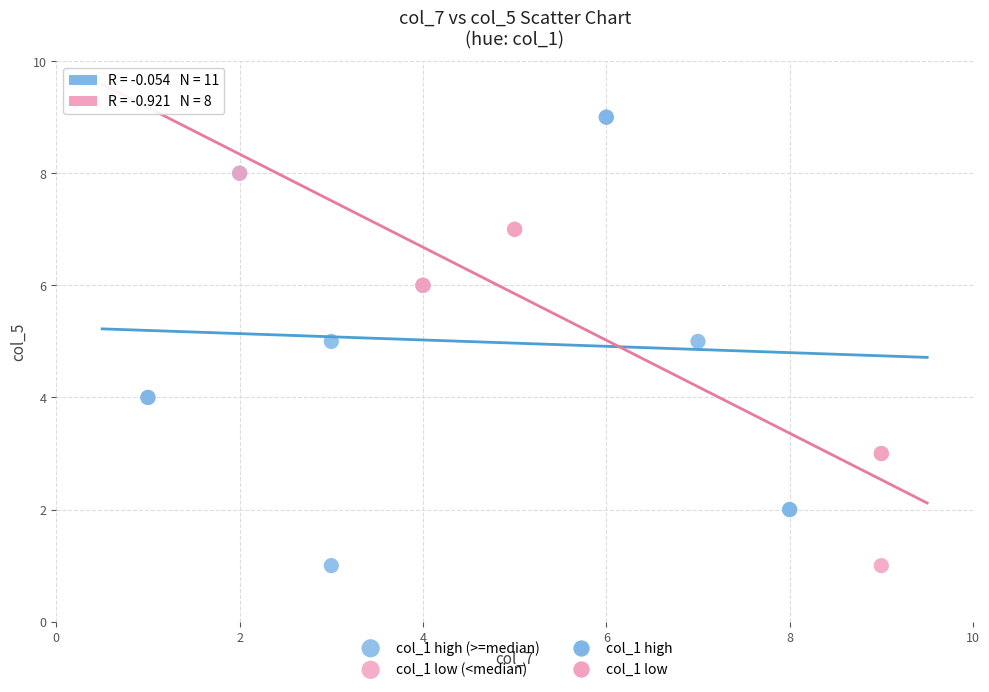

Which series has the widest spread of Y values?

col_1 high (>=median)